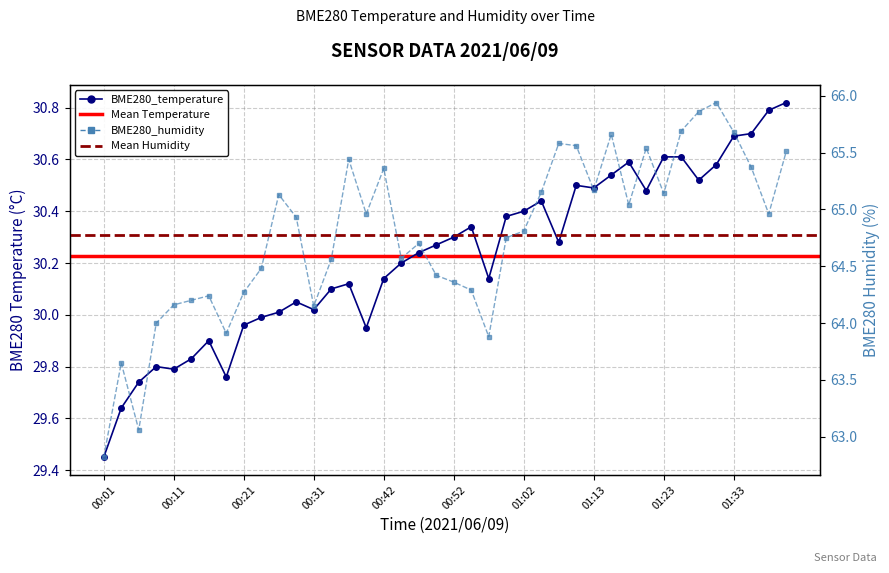

What is the difference between the highest and lowest values at 00:19?

34.1